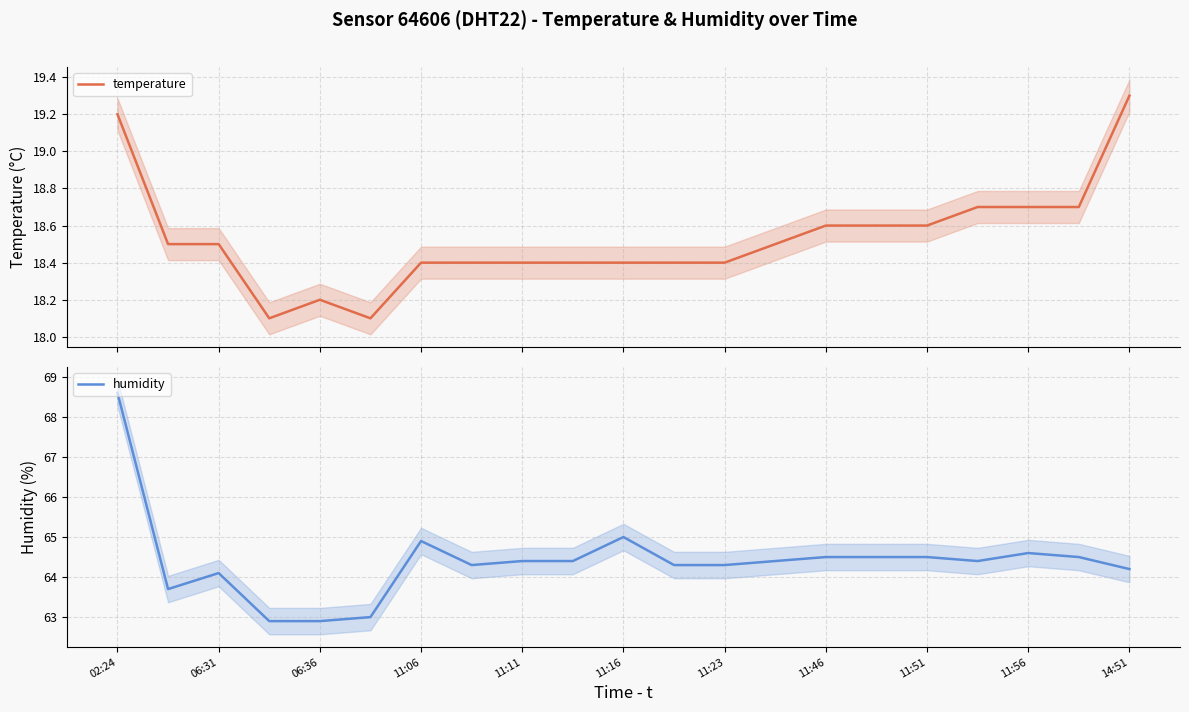

What is the difference between the maximum and minimum values in the humidity series?

5.7